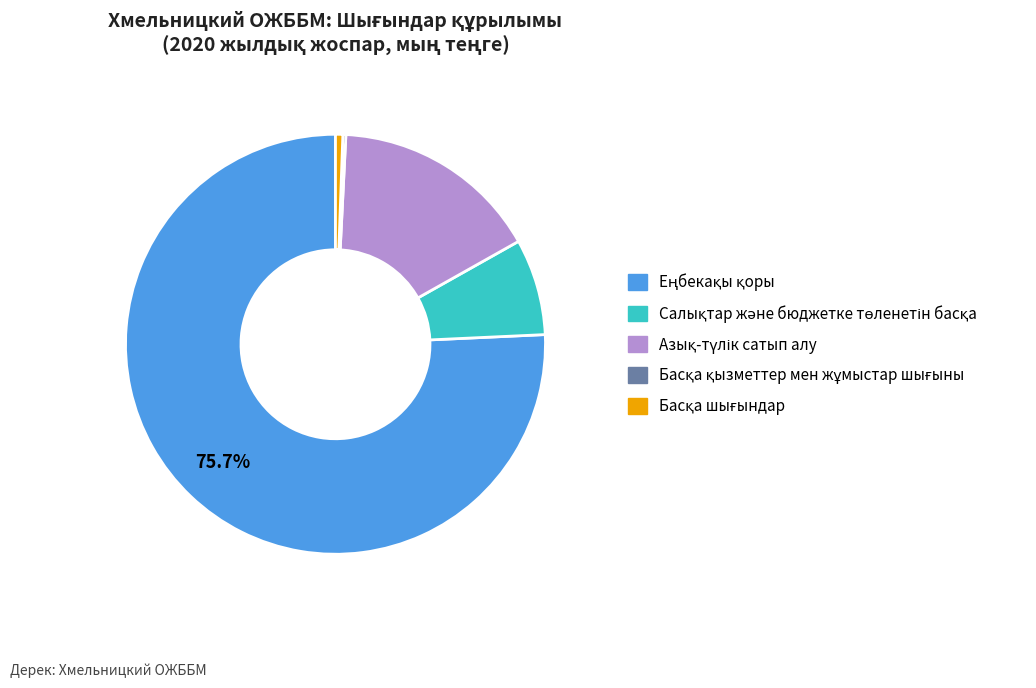

Does any single category account for the majority?

Yes